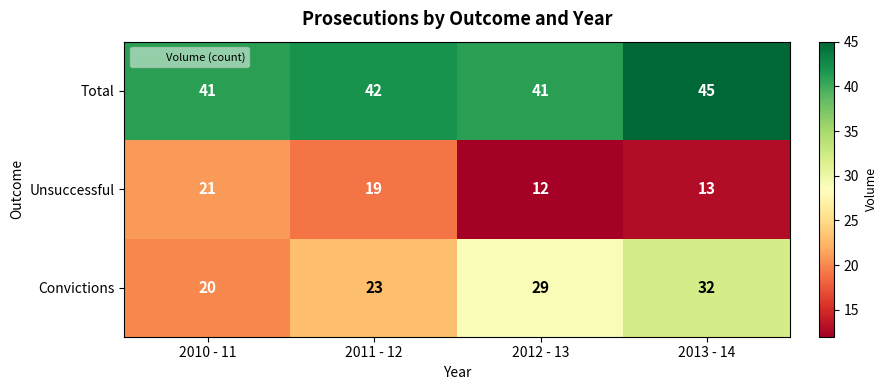

What is the sum of the Unsuccessful values at 2010 - 11 and 2013 - 14?

34